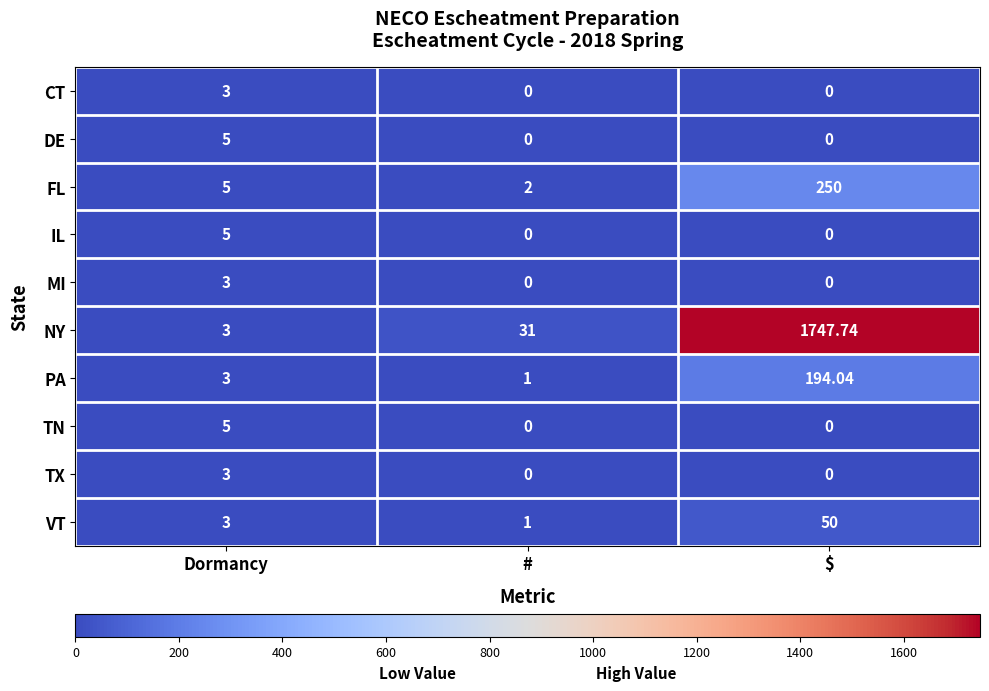

Which series has the largest total across all categories?

NY